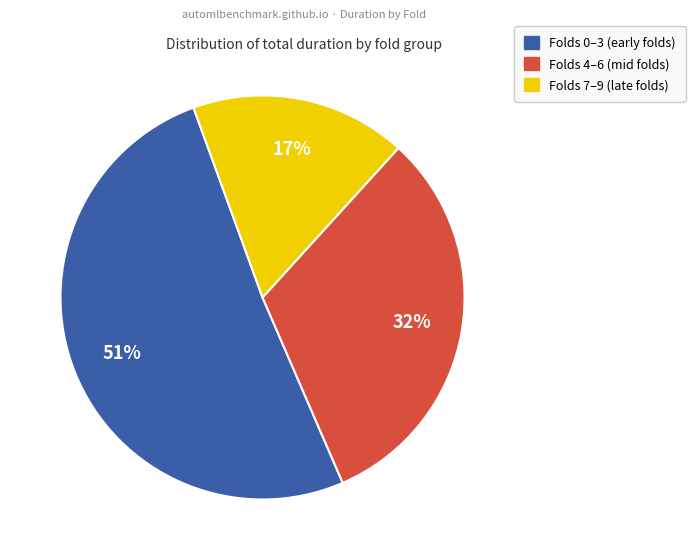

Approximately how many times larger is the value at Folds 0–3 (early folds) compared to Folds 4–6 (mid folds)?

1.6